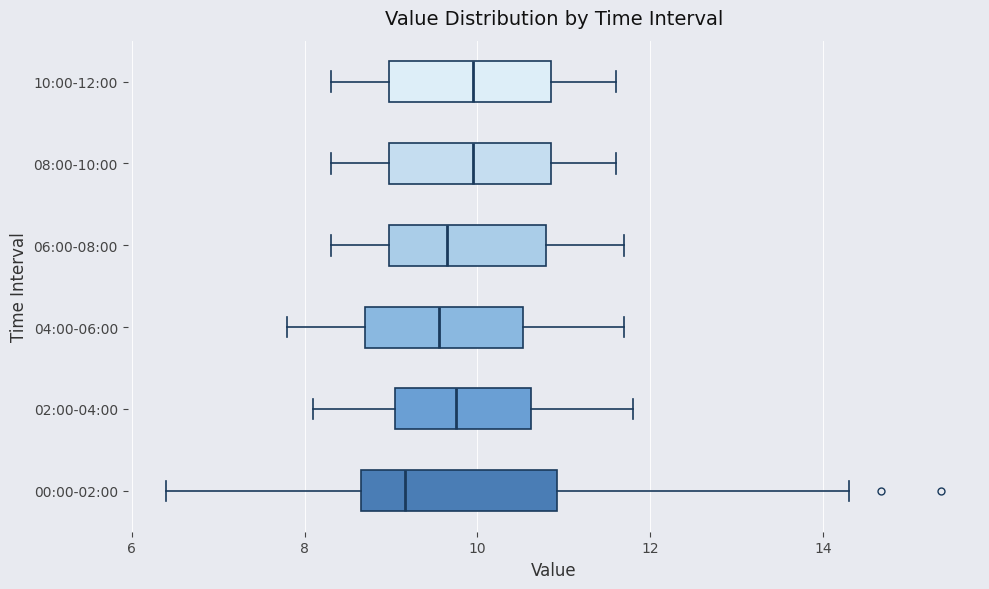

Where is the left edge of the box for 10:00-12:00 on the x-axis? The values are not printed on the chart, so give them approximately, as read against the axis.

9.0